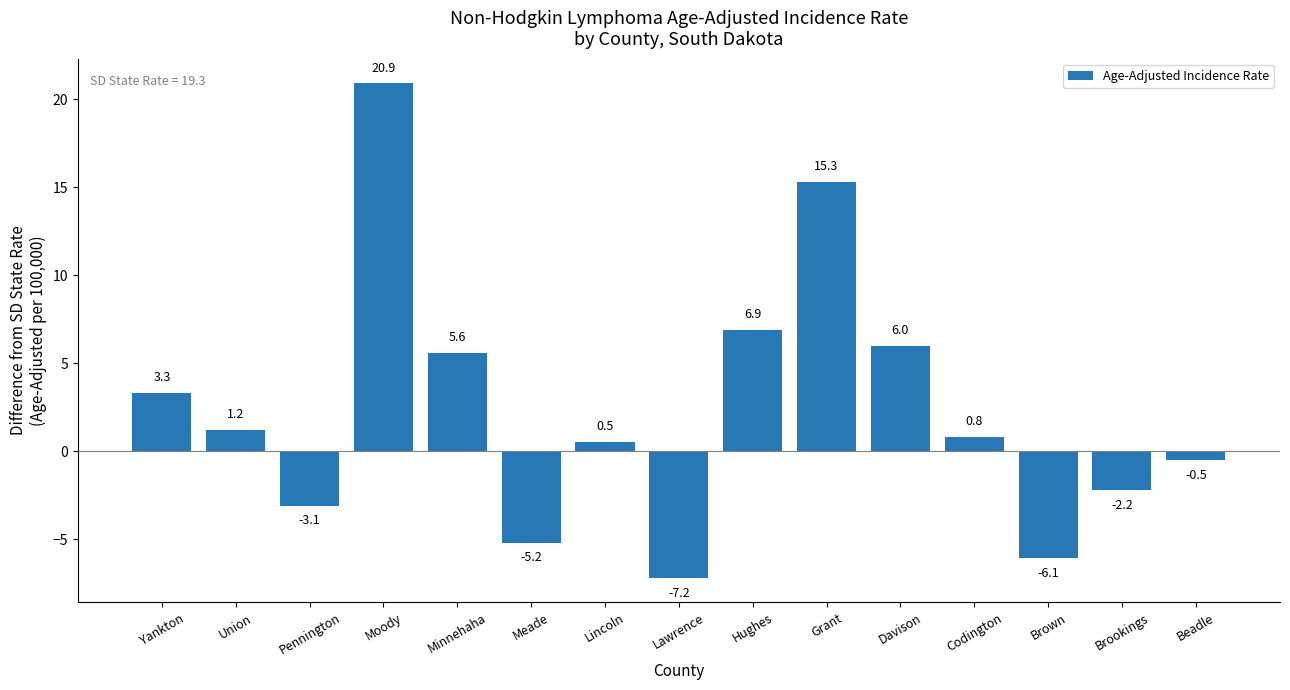

What is the difference between the values at Yankton and Beadle?

3.8